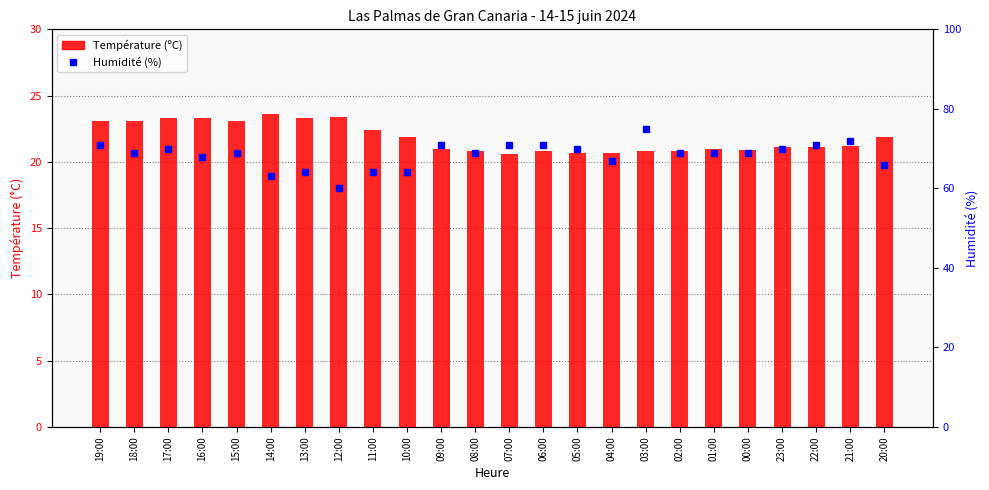

Reading left to right, list all the values displayed in this chart.

Température (ºC): 23.1	23.1	23.3	23.3	23.1	23.6	23.3	23.4	22.4	21.9	21.0	20.8	20.6	20.8	20.7	20.7	20.8	20.8	21.0	20.9	21.1	21.1	21.2	21.9
Humidité (%): 71.0	69.0	70.0	68.0	69.0	63.0	64.0	60.0	64.0	64.0	71.0	69.0	71.0	71.0	70.0	67.0	75.0	69.0	69.0	69.0	70.0	71.0	72.0	66.0